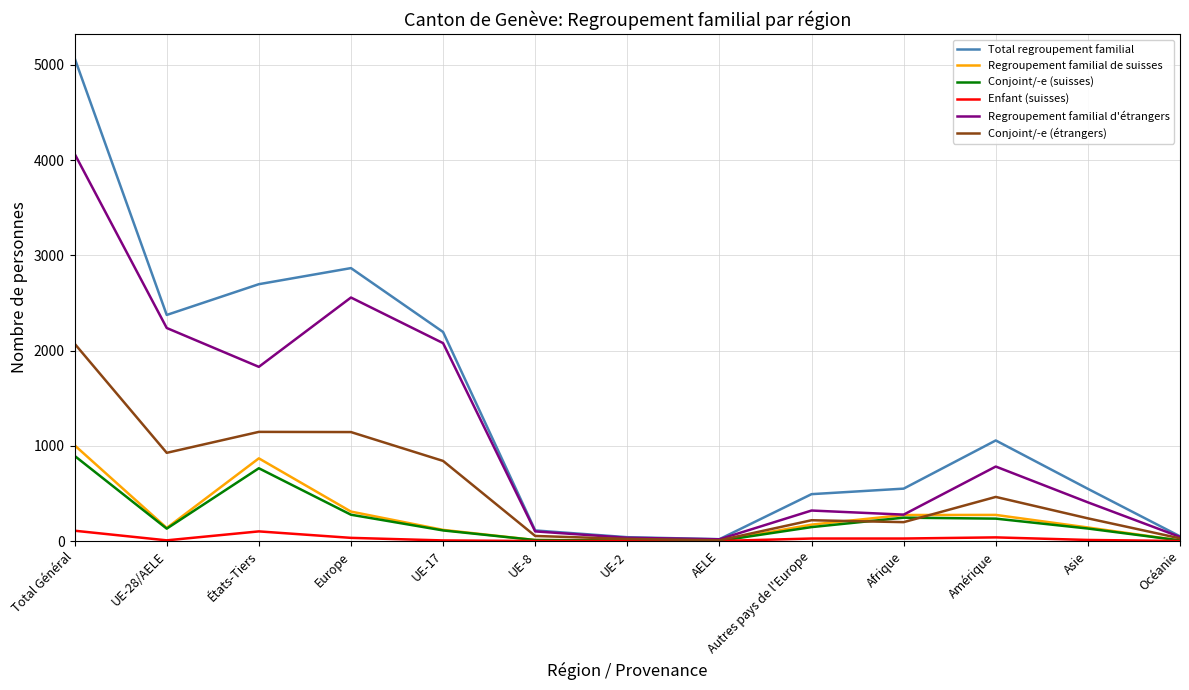

Does the chart have visible grid lines?

Yes